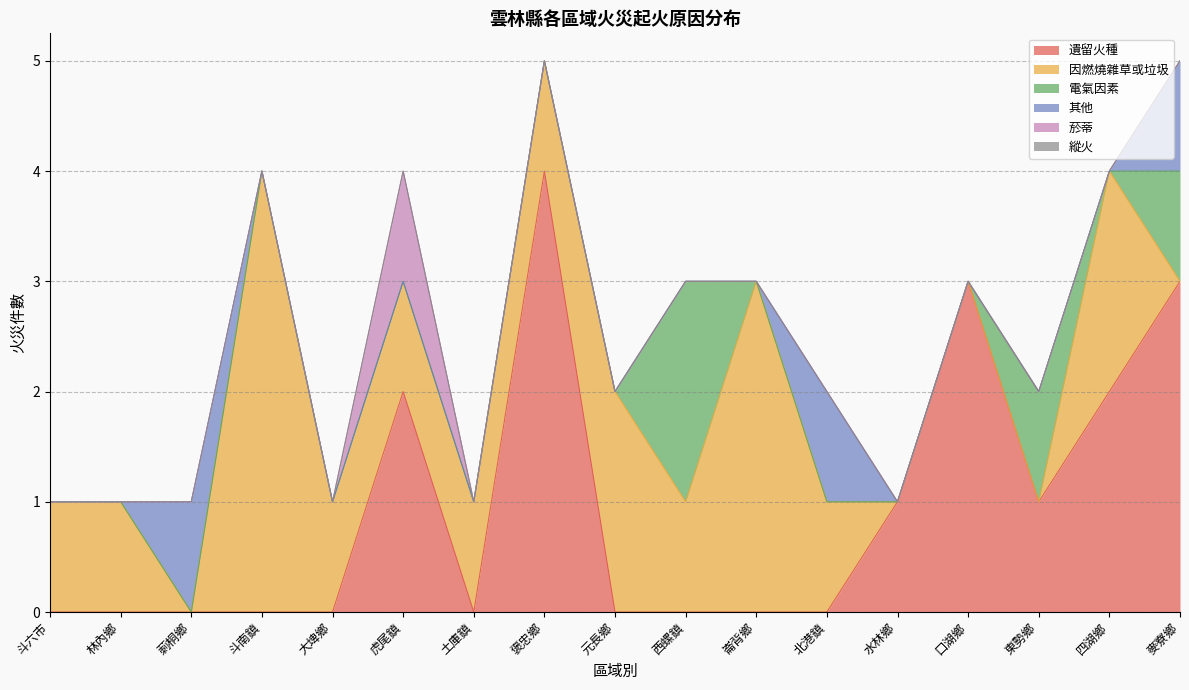

At which label does 因燃燒雜草或垃圾 reach its peak?

斗南鎮